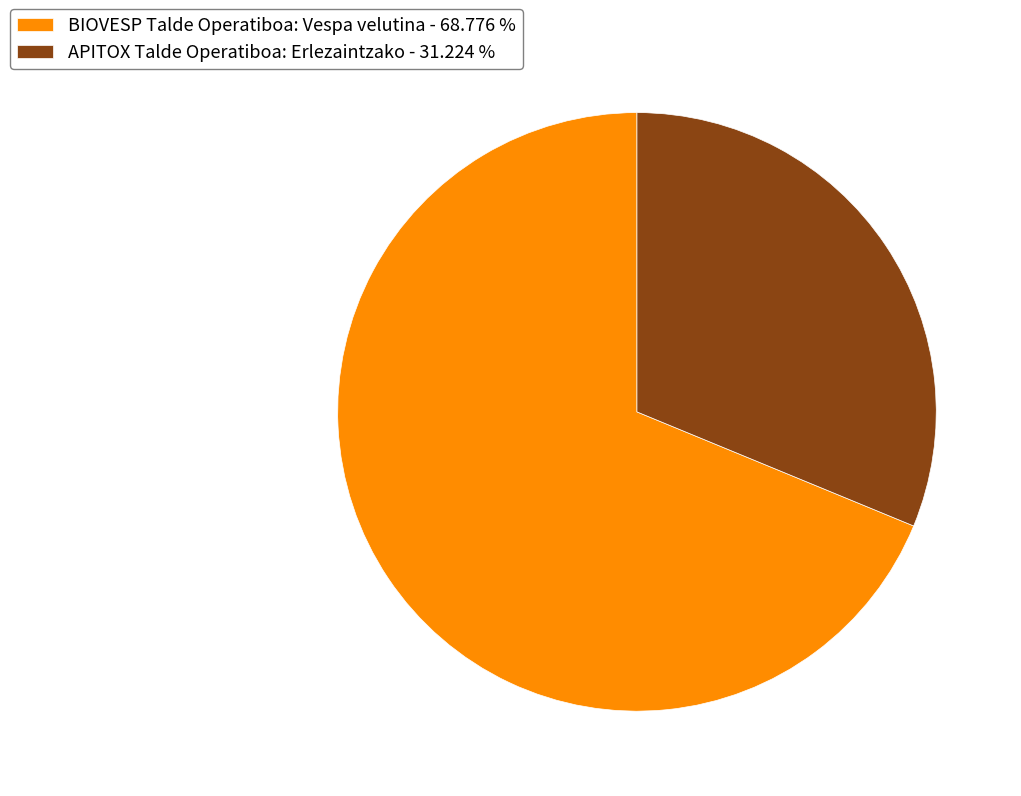

Does BIOVESP Talde Operatiboa: Vespa velutina - 68.776 % represent more than half of the total?

Yes